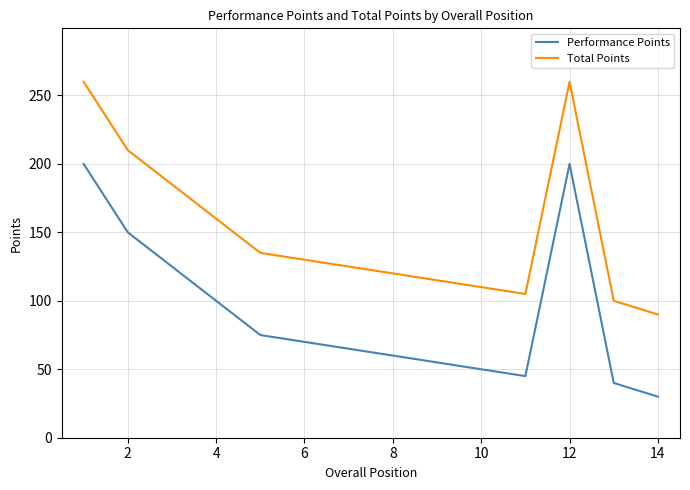

What is the maximum value for Total Points?

260